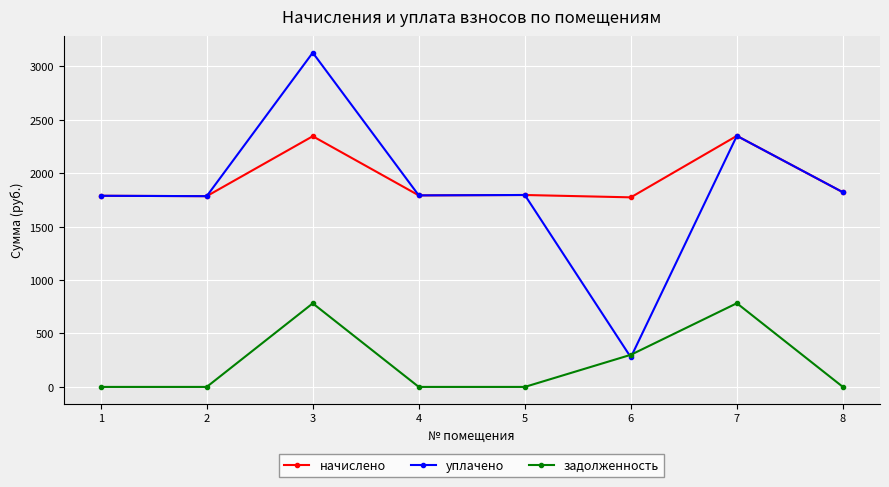

The задолженность series shows 497.9 at 2. True or false?

False